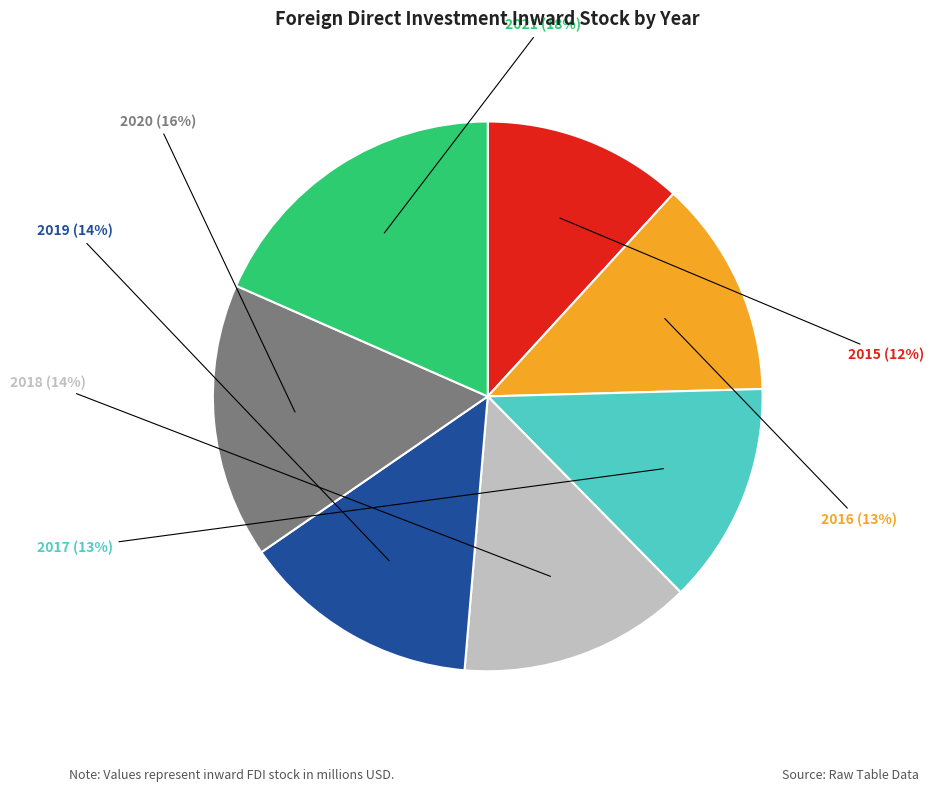

Which slice is the largest?

2021